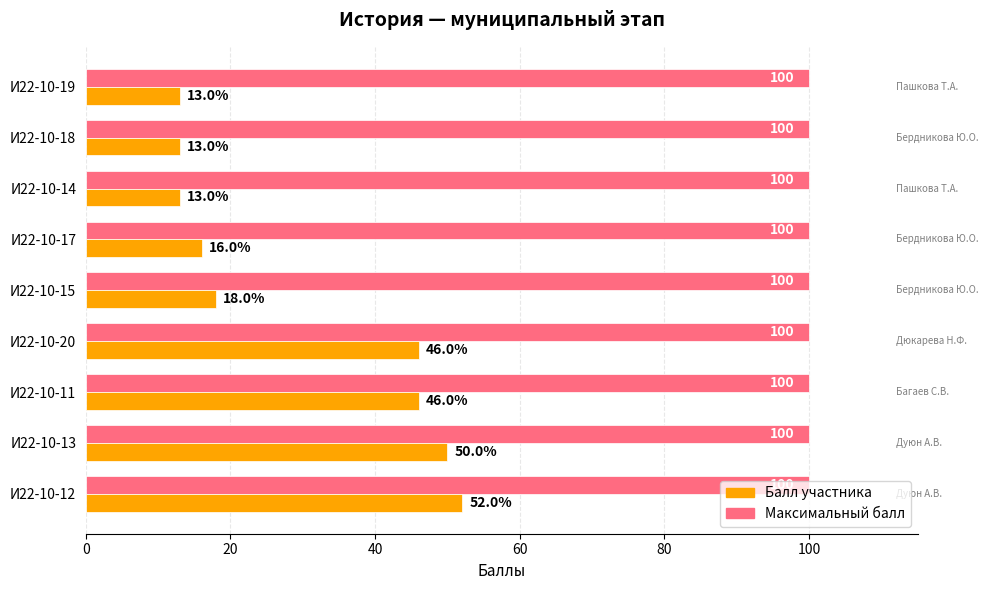

Rank the series at И22-10-12 from lowest to highest value.

Балл участника, Максимальный балл